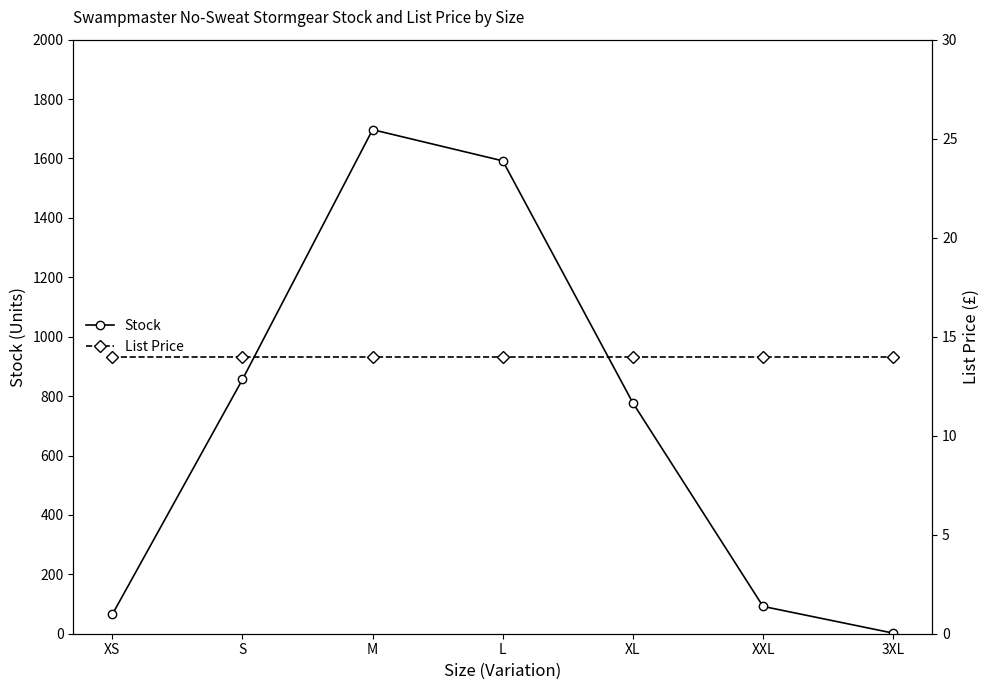

After their last crossing, which series has the higher values: List Price or Stock?

List Price